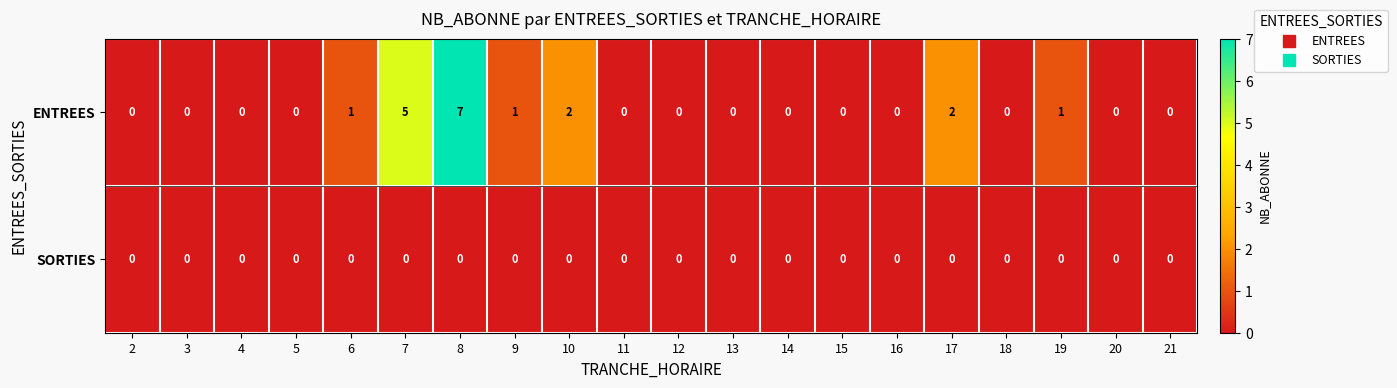

The value of ENTREES at 19 is 1. True or false?

True